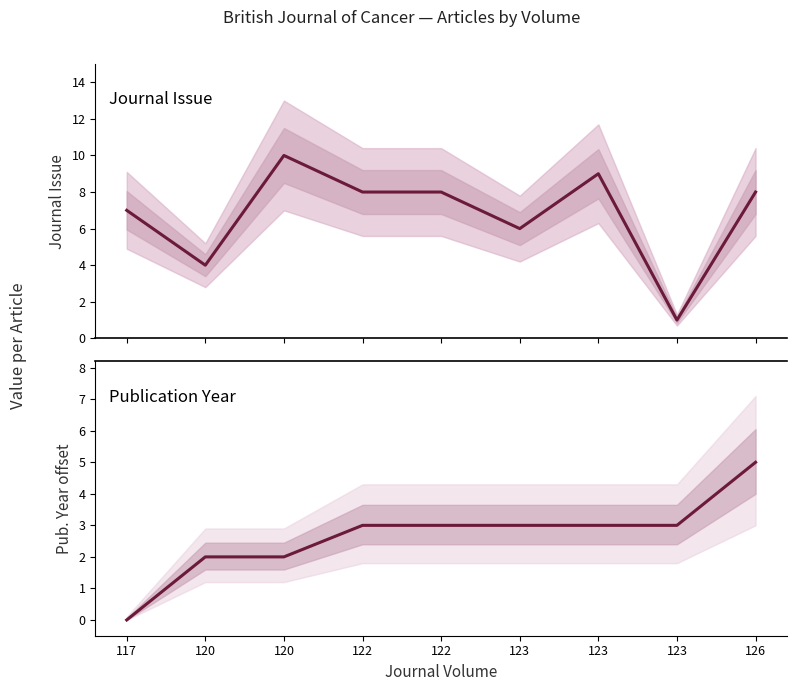

Count the number of data series in this chart.

2